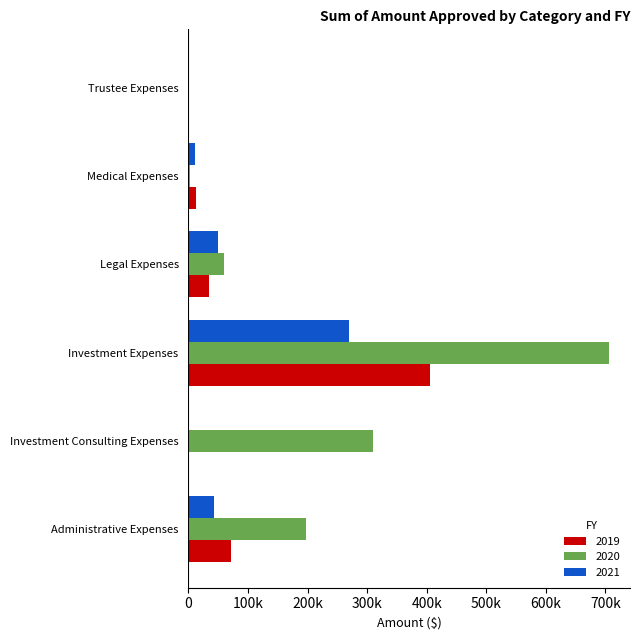

Which series has the largest total across all categories?

2020